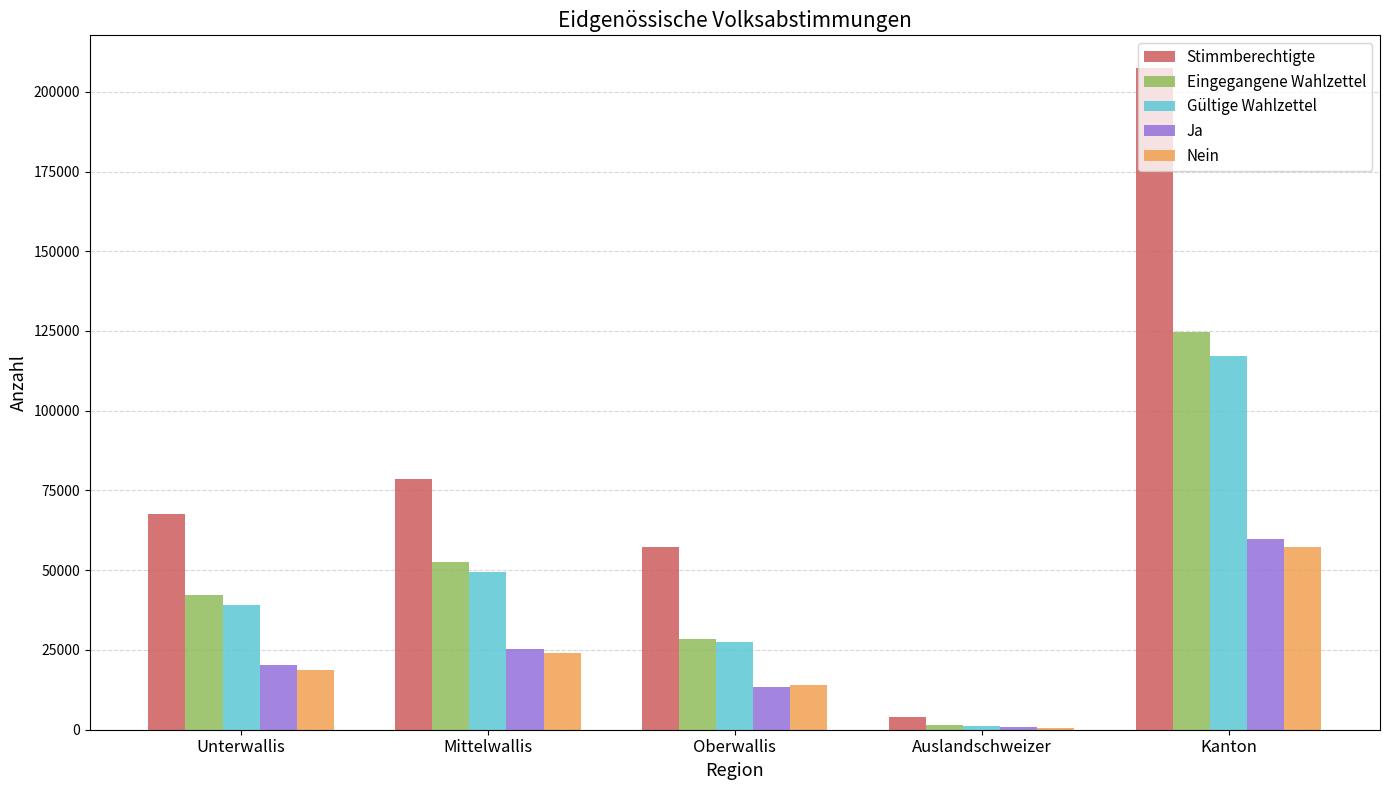

What is the maximum value shown in the chart?

207325